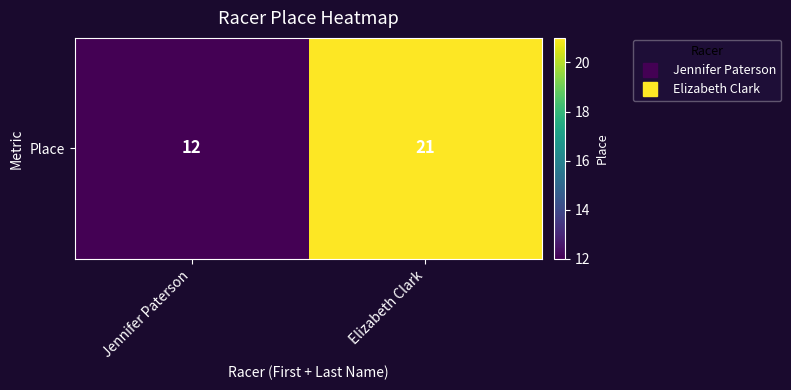

Reading left to right, what are all the values shown in this chart?

12	21